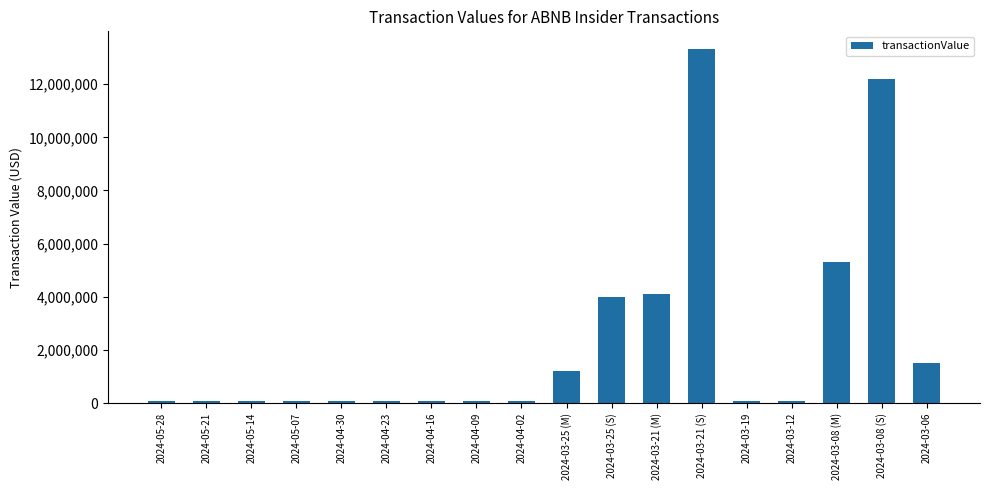

Does the chart contain any negative values?

No